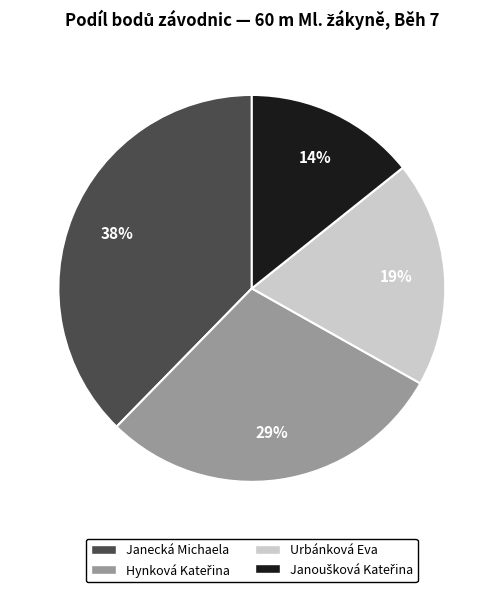

What is the largest slice in the pie chart?

Janecká Michaela